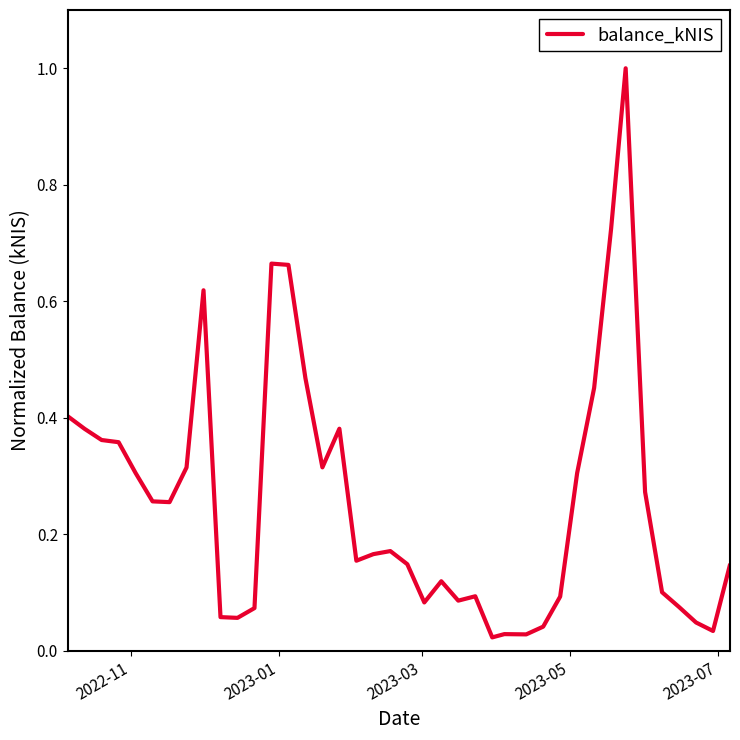

What is the difference between the maximum and minimum values?

1.0